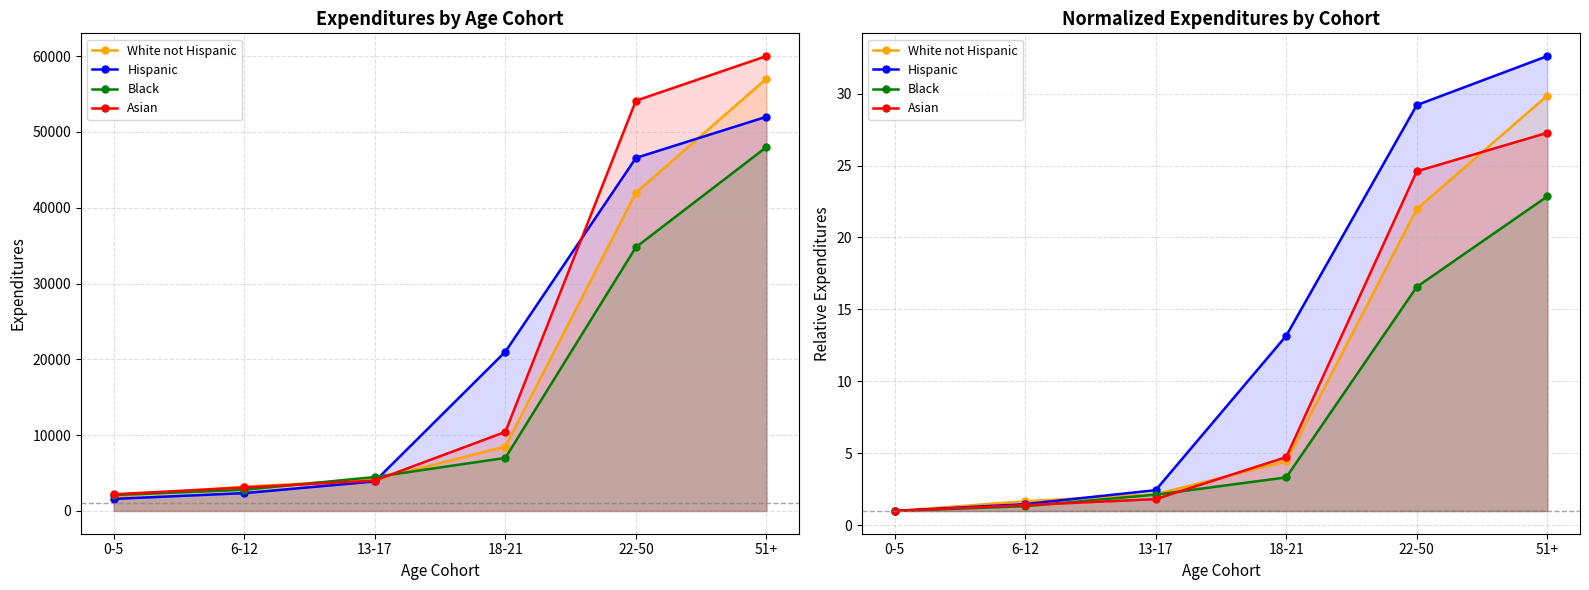

How many lines are shown in the chart?

4